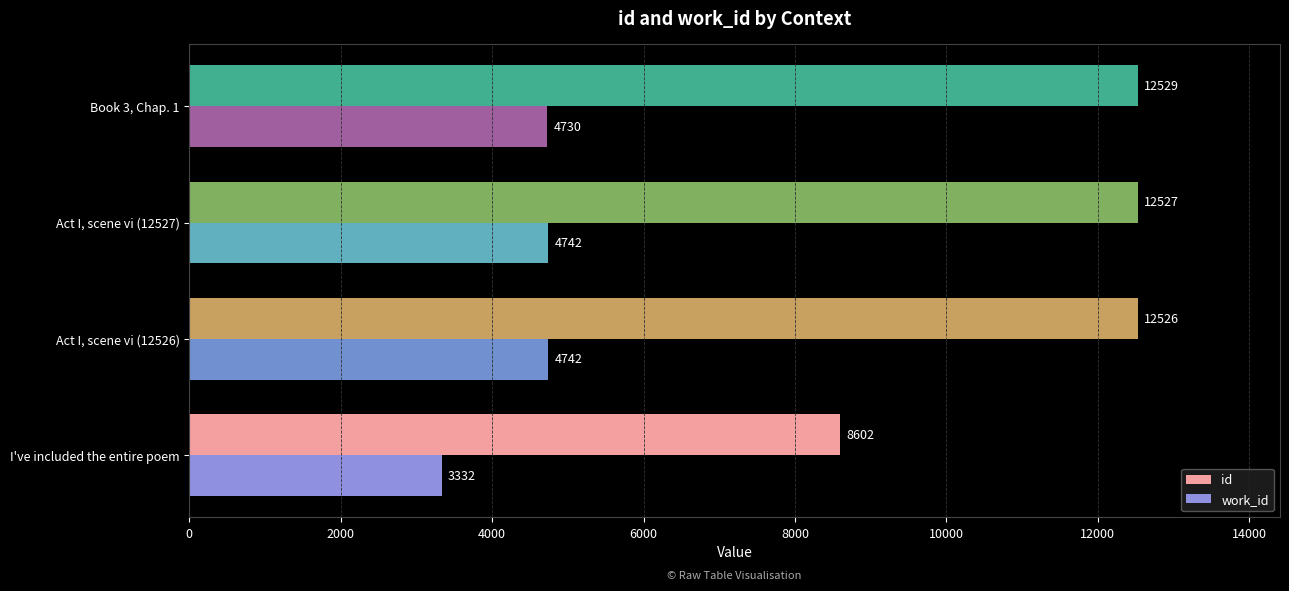

What is the difference between the second highest and minimum values in the work_id series?

1410